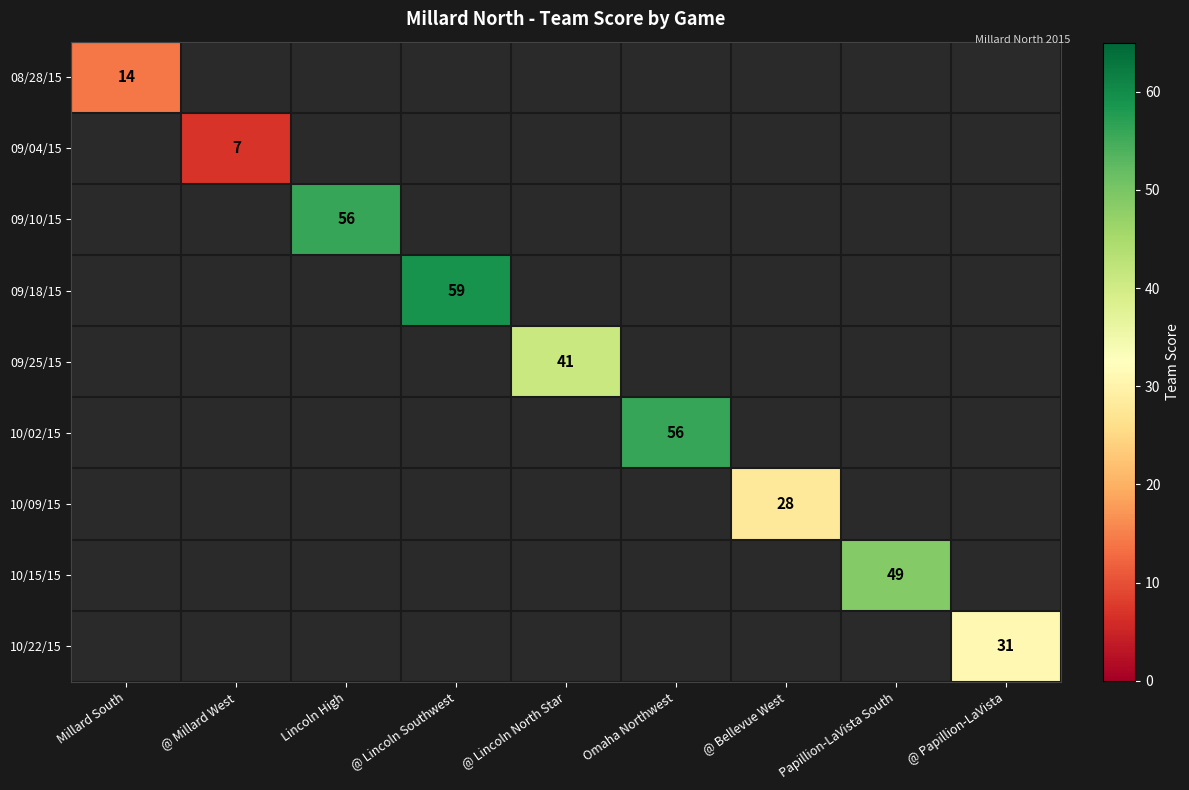

Which has a higher value, @ Bellevue West or Omaha Northwest?

Omaha Northwest